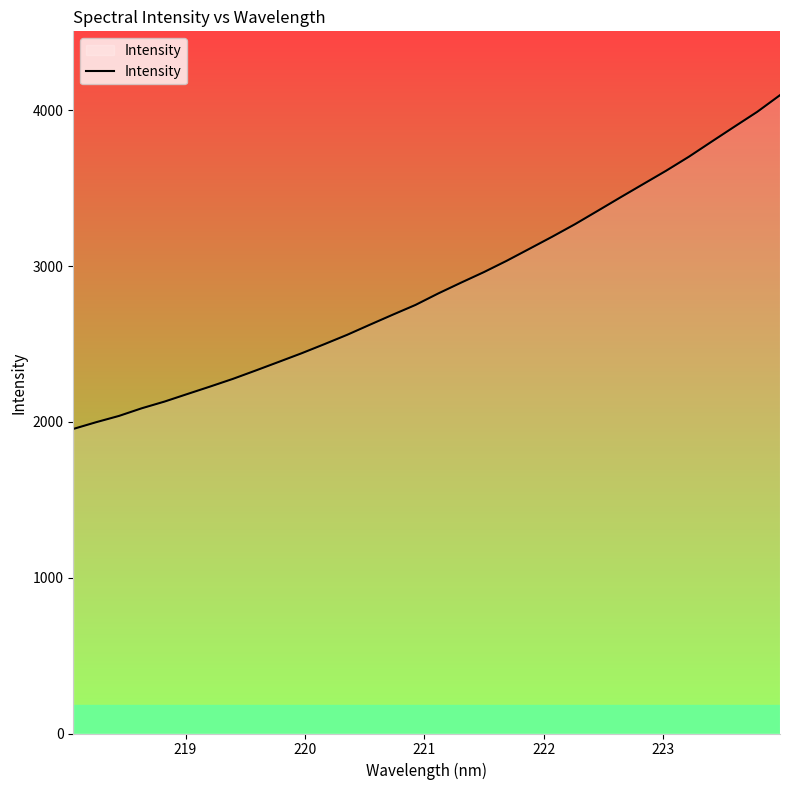

What is the difference between the maximum and minimum values?

2142.5